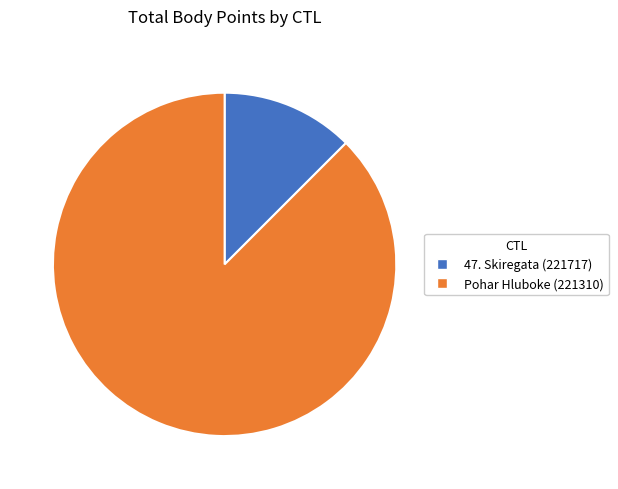

Which category has the biggest portion of the pie?

Pohar Hluboke (221310)